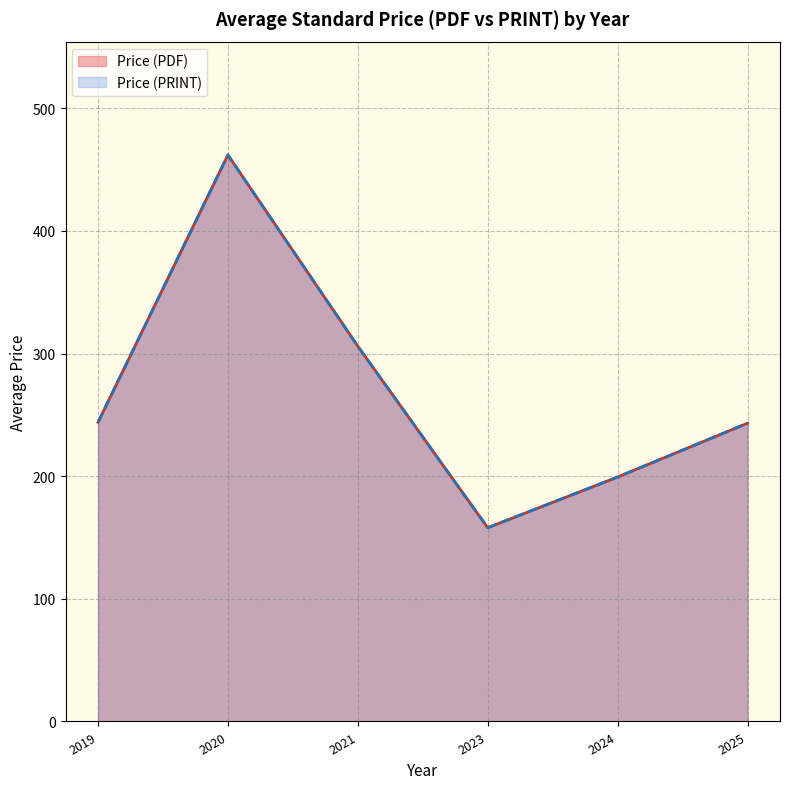

How many lines are shown in the chart?

2